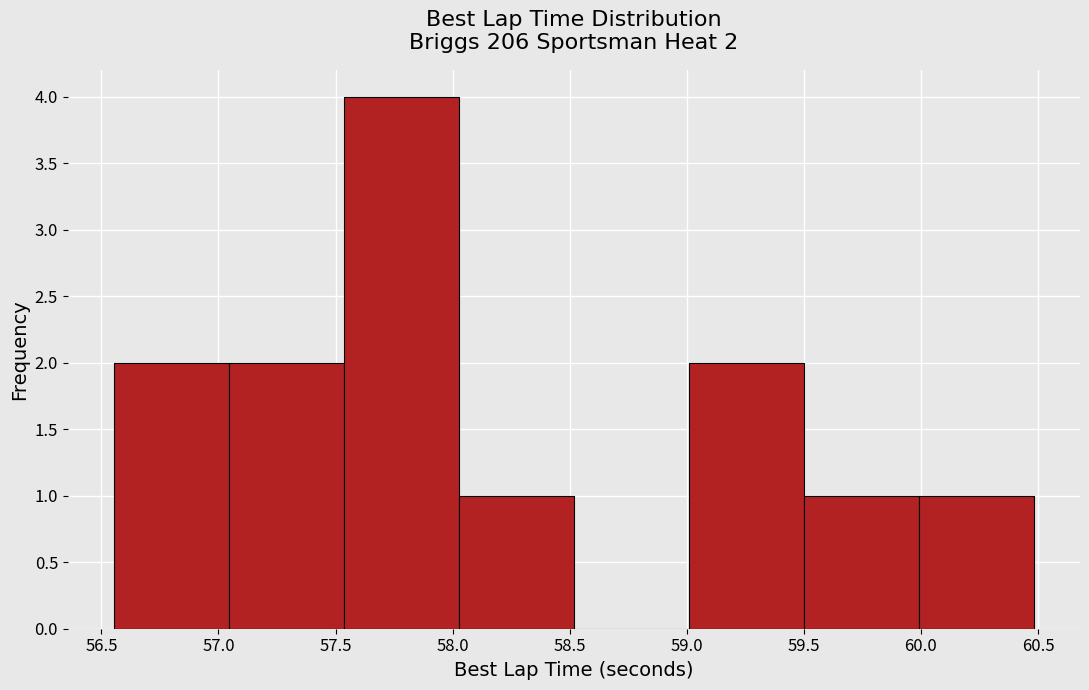

Which range on the x-axis has the tallest bar?

57.55 to 58.05